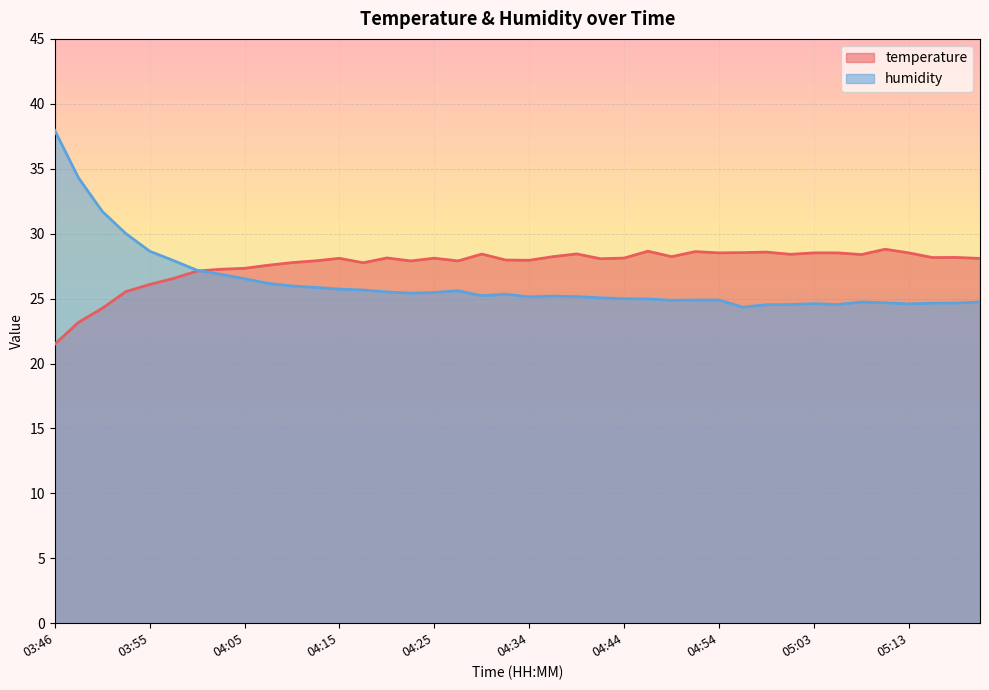

Read the humidity value at 05:15.

24.6